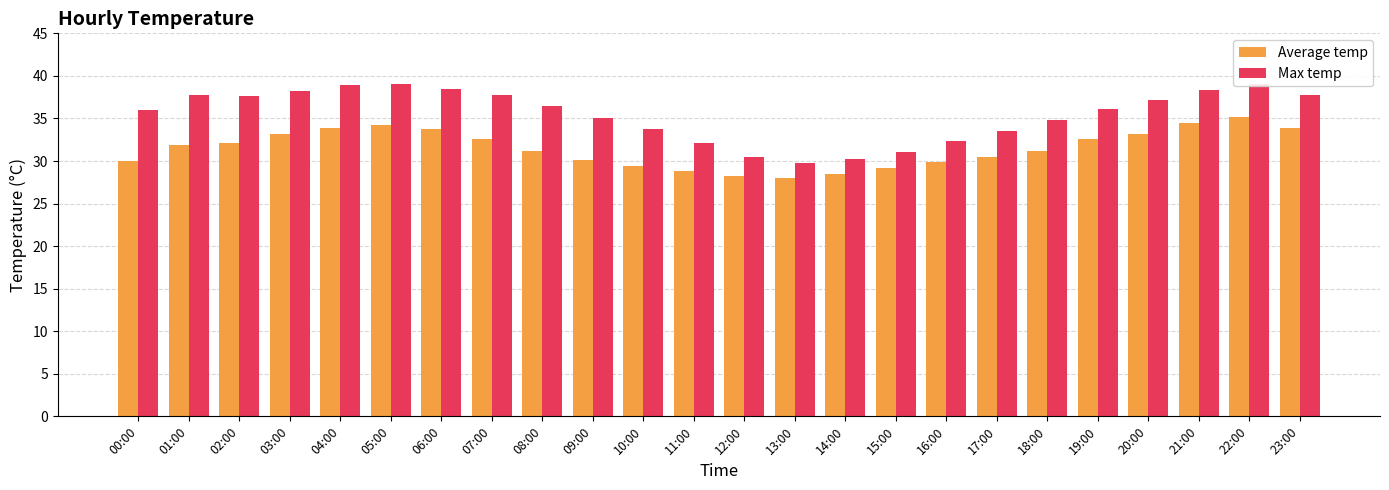

Rank the series by their average value, from lowest to highest.

Average temp, Max temp